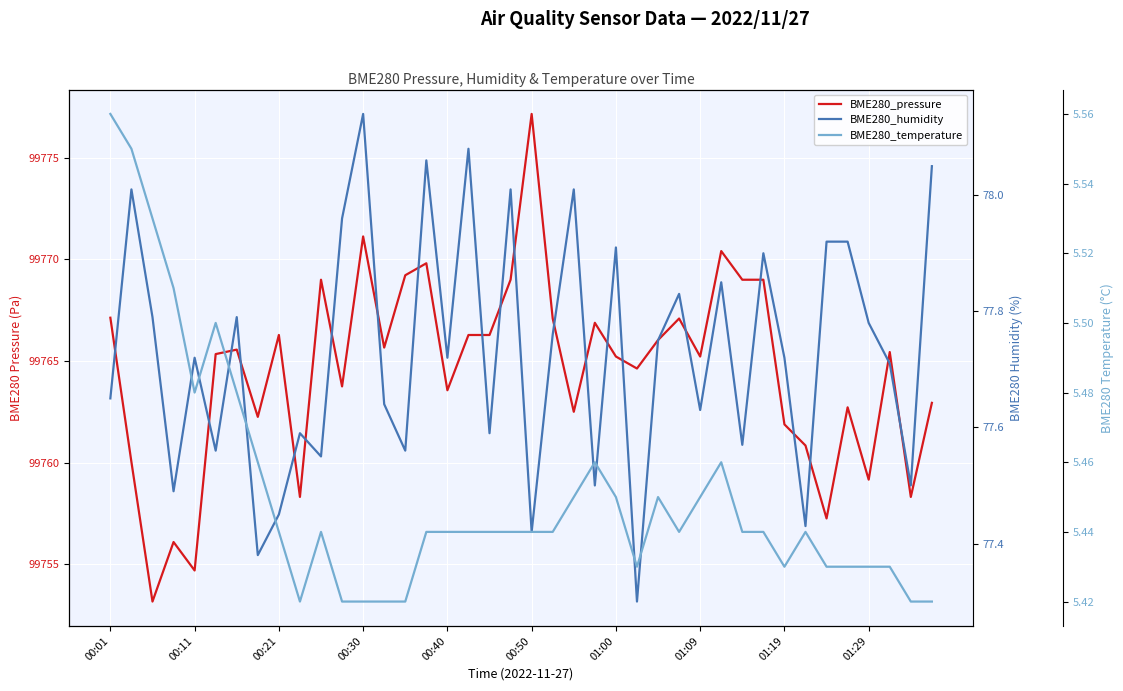

Read the BME280_humidity value at 15.

78.1